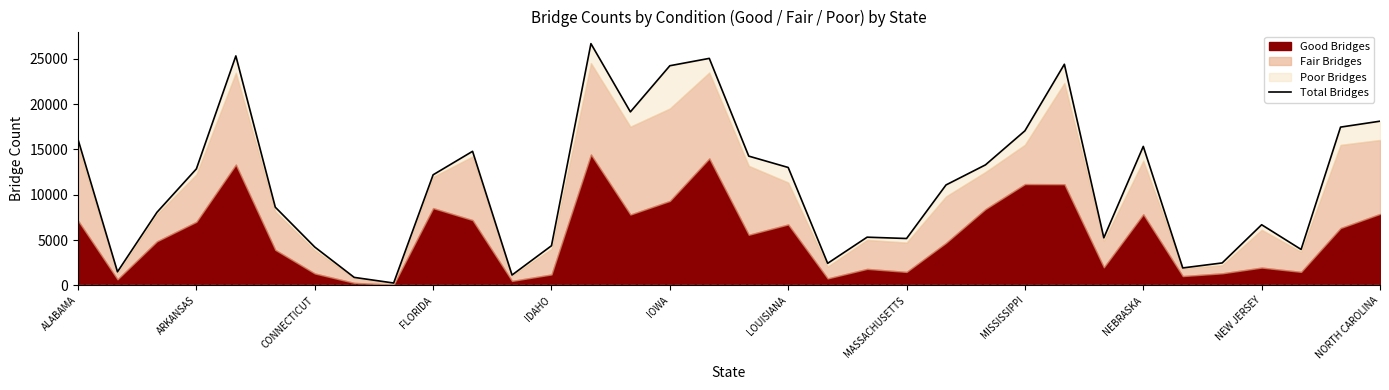

What is the difference between the maximum and minimum values?

26420